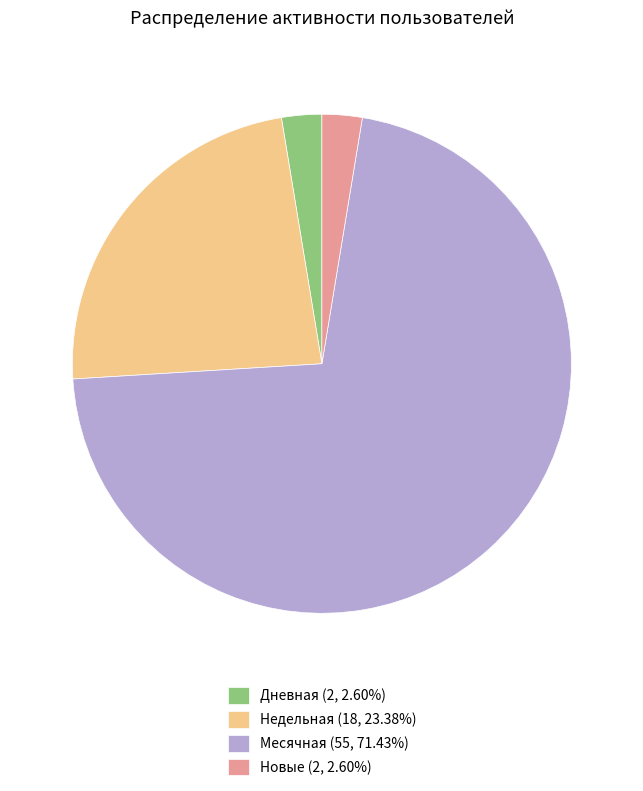

How many segments does this pie chart have?

4